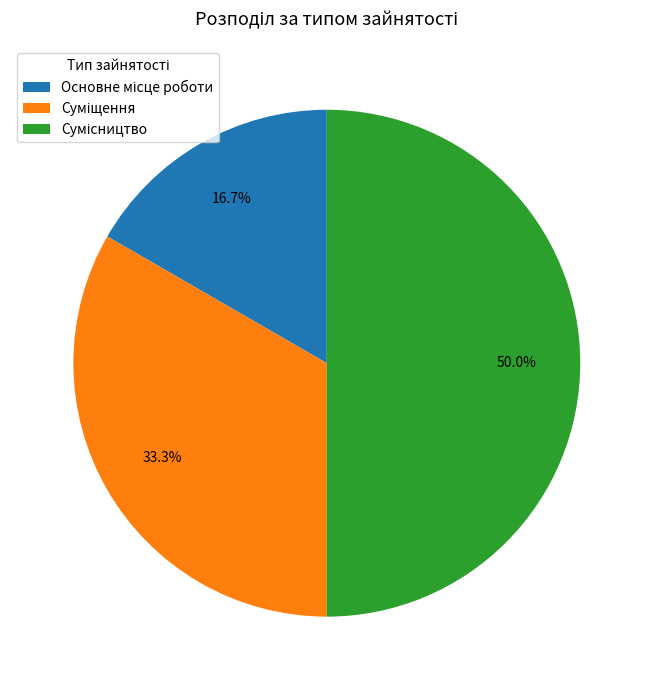

What is the ratio of the value at Сумісництво to the value at Суміщення?

1.5